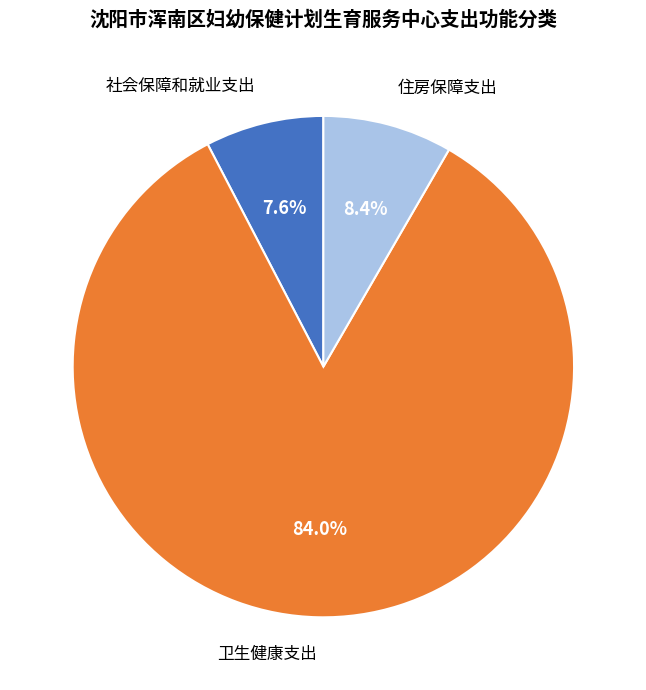

To the nearest percent, what is the difference between the largest and smallest slice percentages?

76%